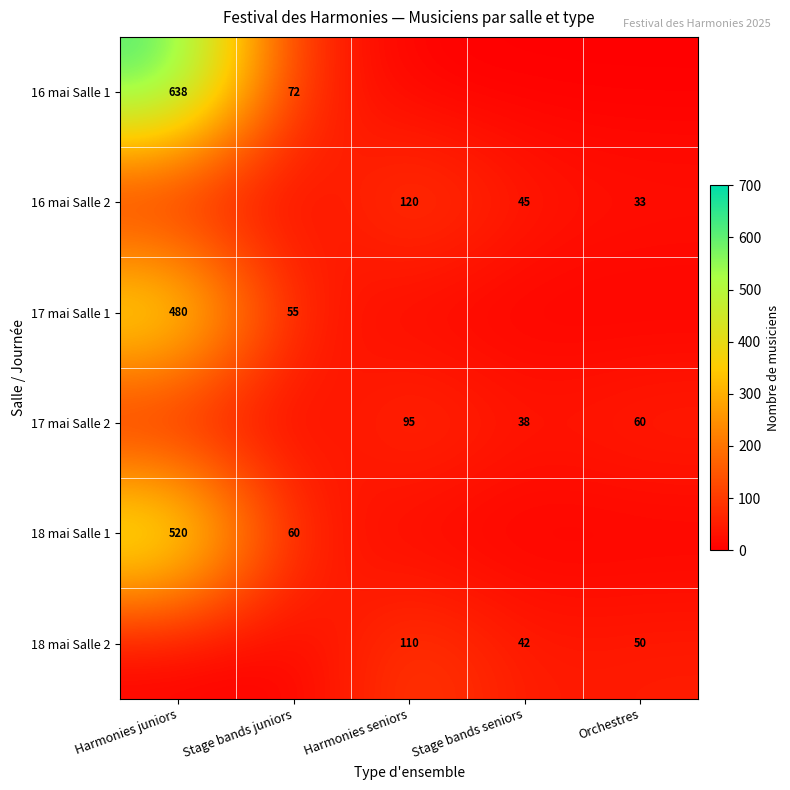

At which category is the sum across all series the highest?

Harmonies juniors